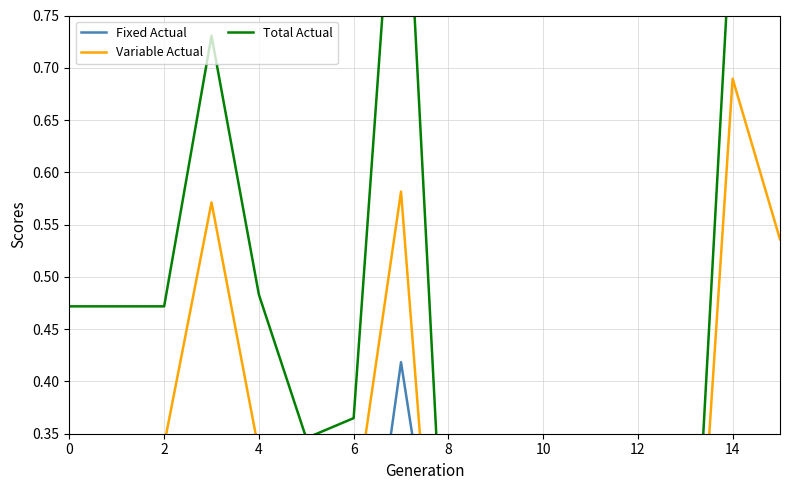

Count the Variable Actual values in the range 0 to 1.

16